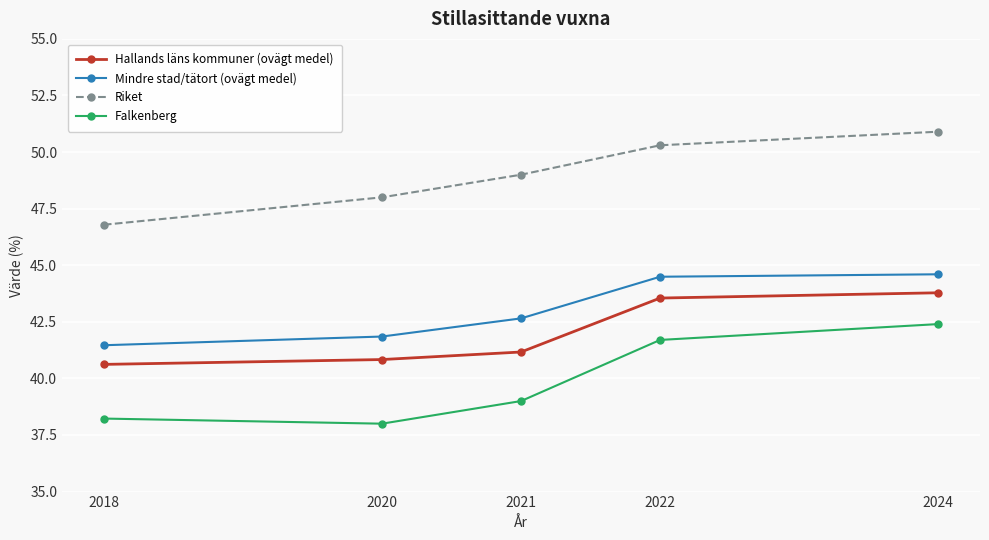

What is the value of the Mindre stad/tätort (ovägt medel) point at the 3rd from the left?

42.7